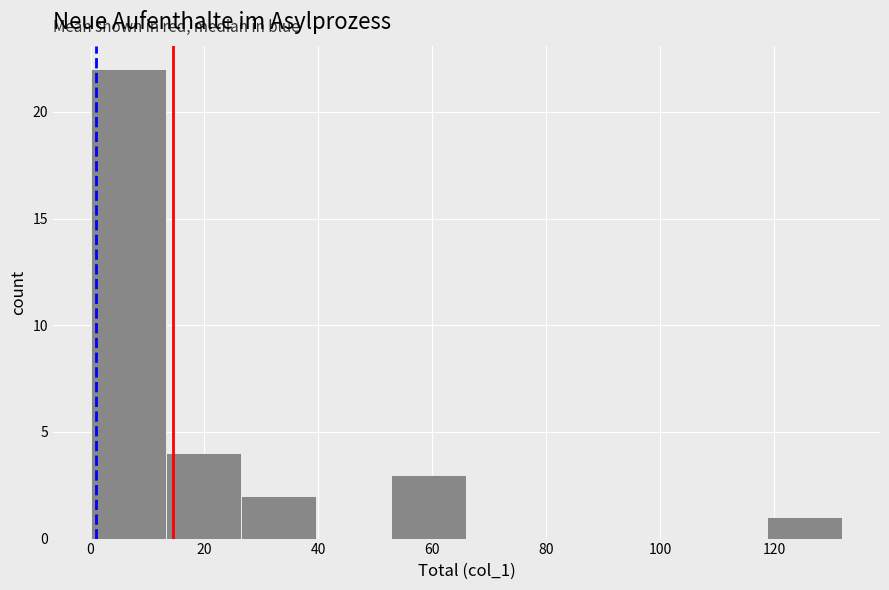

What is the height of the bar covering 52.8 to 66.0 on the x-axis? Neither the bar edges nor the heights are printed on the chart, so give them approximately, as read against the axes.

3